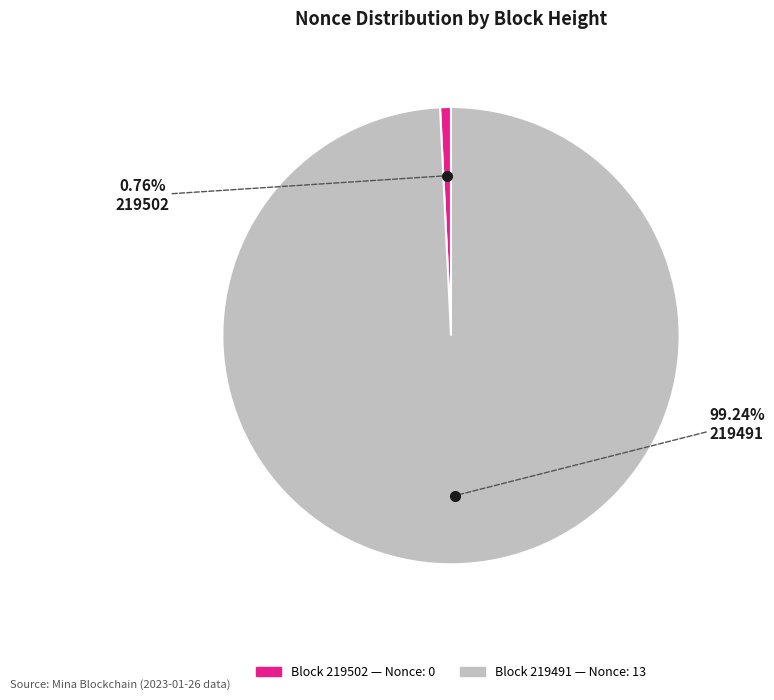

Is there a majority slice in this chart?

Yes